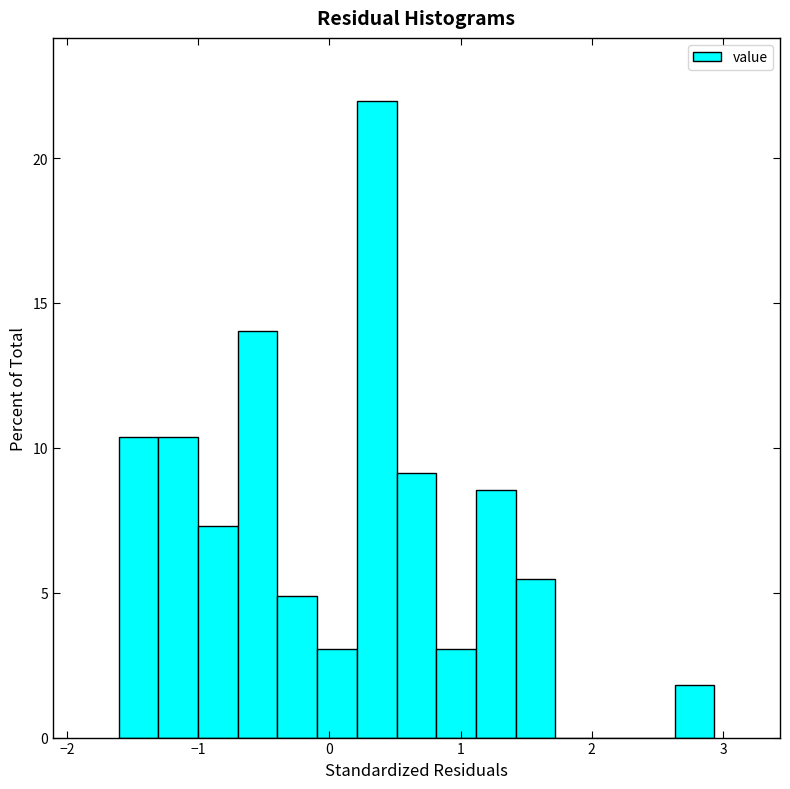

Read against the x-axis, roughly where is the centre of the tallest bar?

0.4